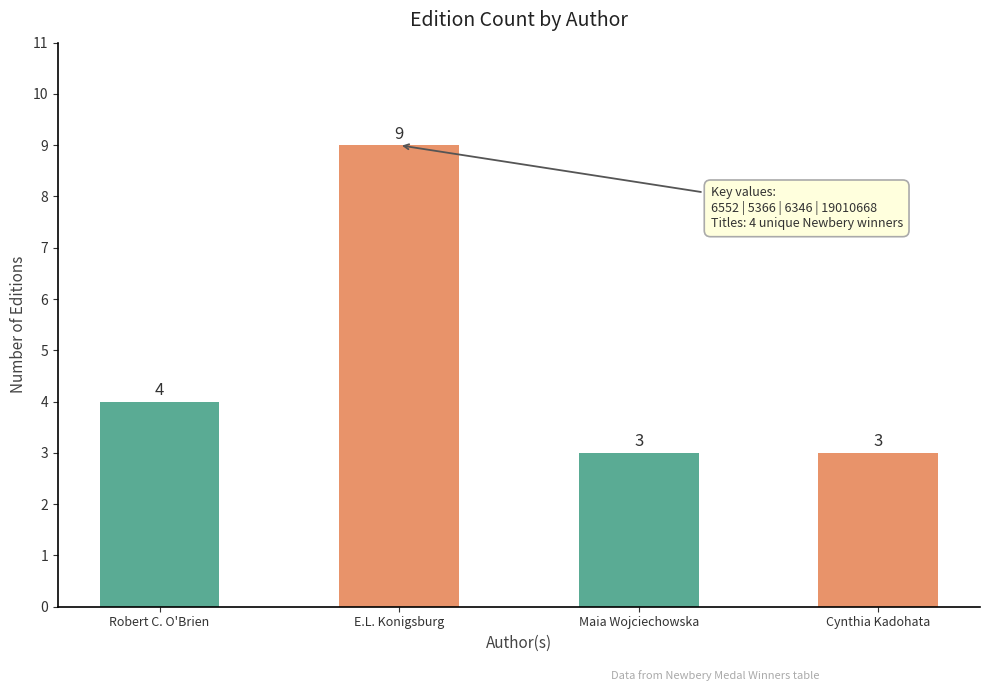

Read the value at Cynthia Kadohata.

3